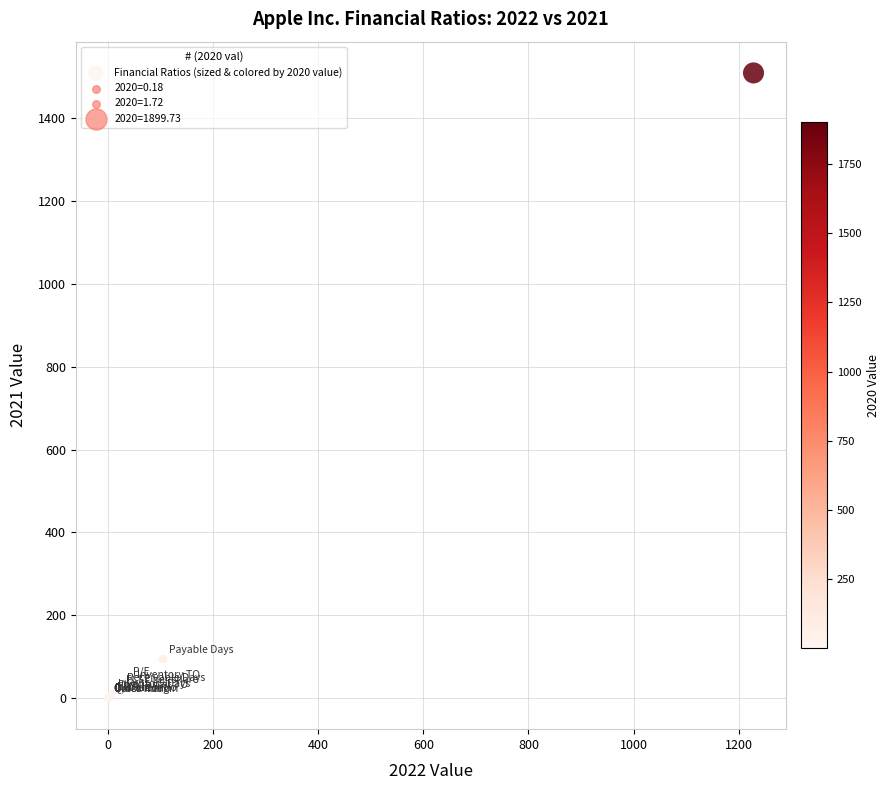

What Y value in the scatter plot is closest to 754?

93.9